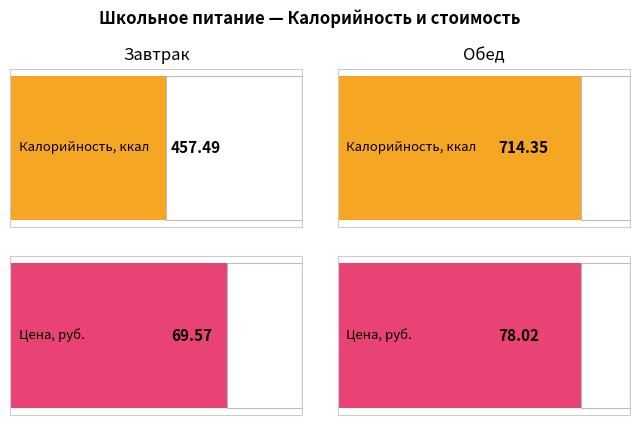

Reading left to right, list all the values displayed in this chart.

Калорийность: Завтрак=457.5	Обед=714.4
Цена: Завтрак=69.6	Обед=78.0